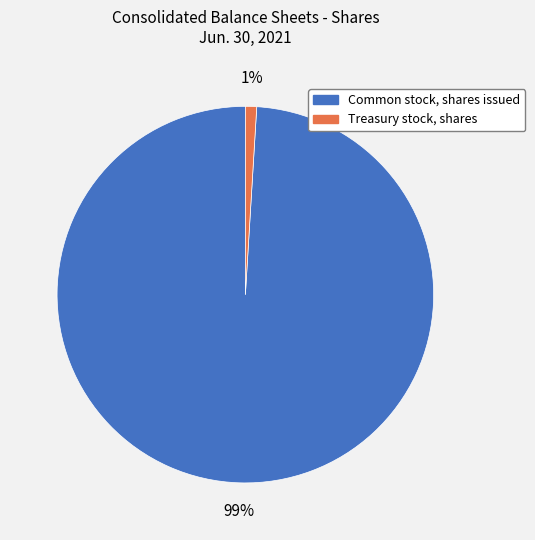

Do Common stock, shares issued and Treasury stock, shares together represent more than half of the pie?

Yes